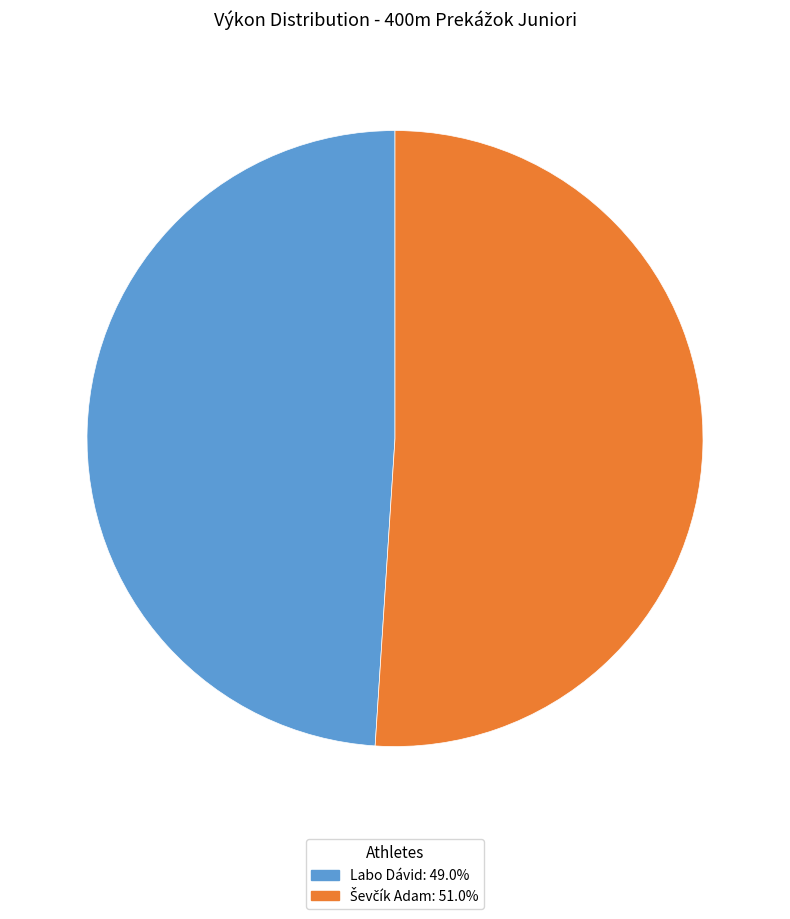

What is the smallest slice in the pie chart?

Labo Dávid